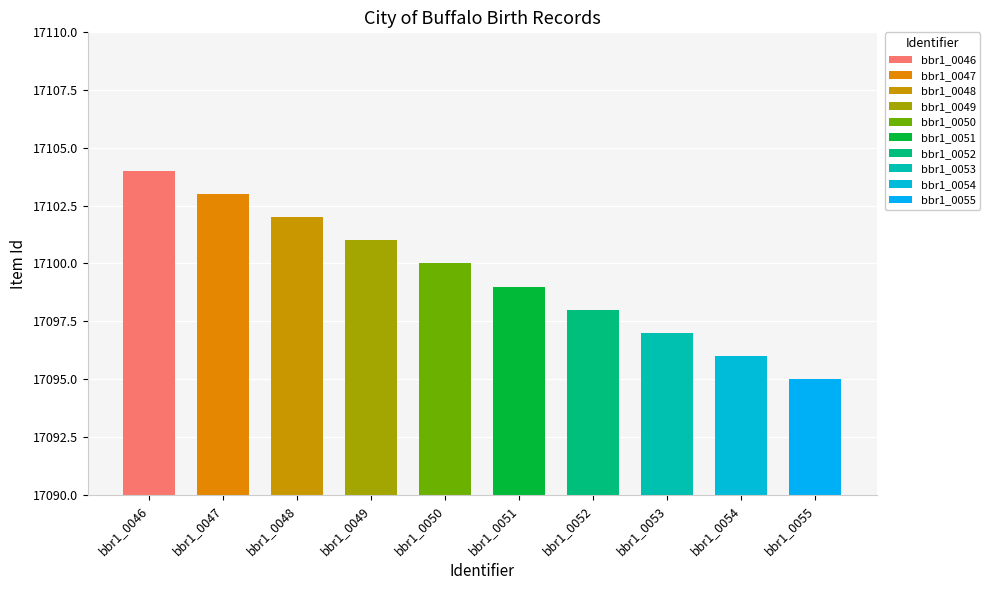

How many data points does each series have?

10